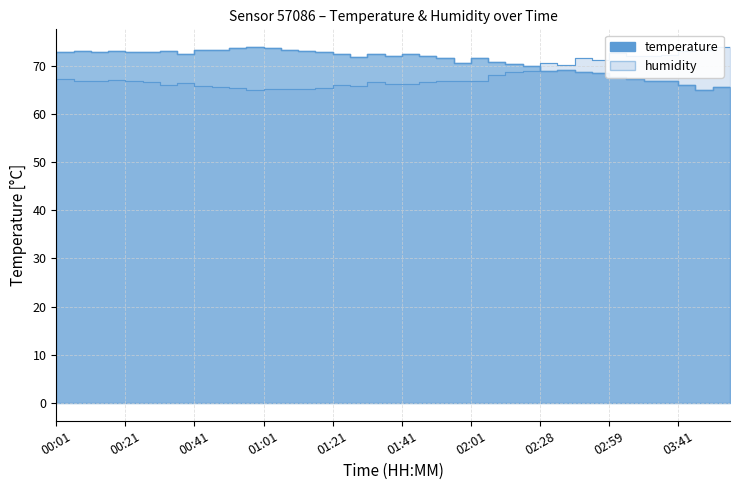

How many intersections are there between humidity_line and temperature_line?

1